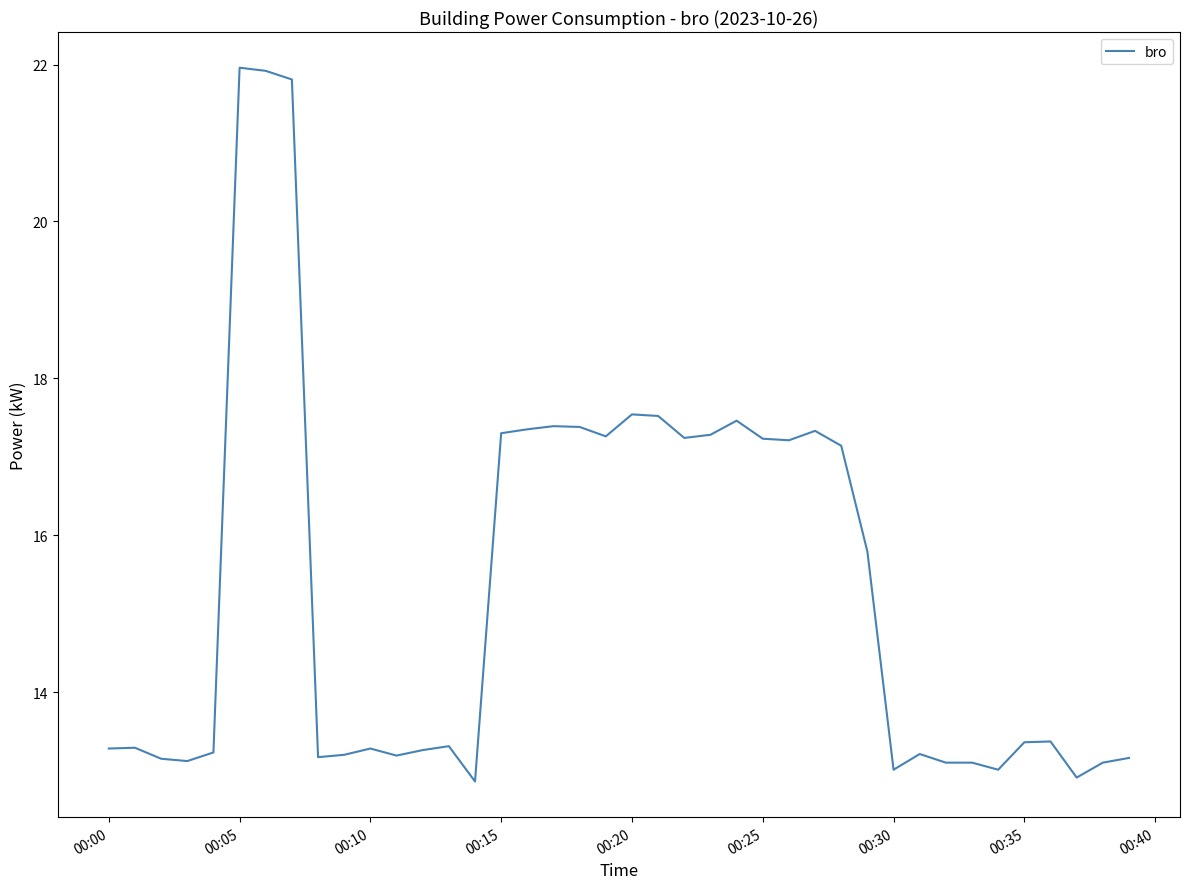

What is the difference between the maximum and minimum values?

9.1